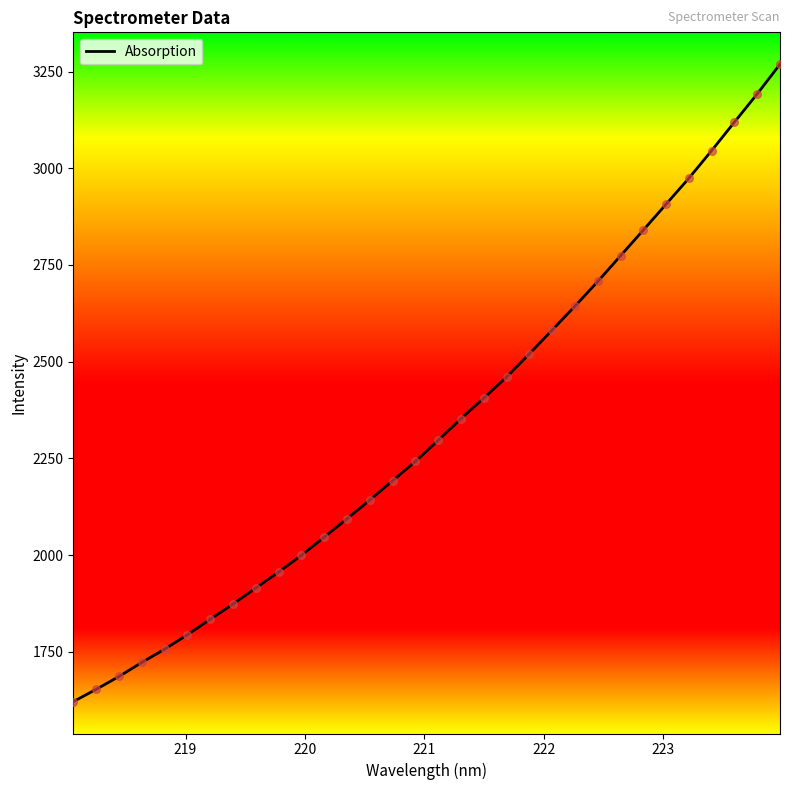

What is the difference between the maximum and minimum values?

1647.9